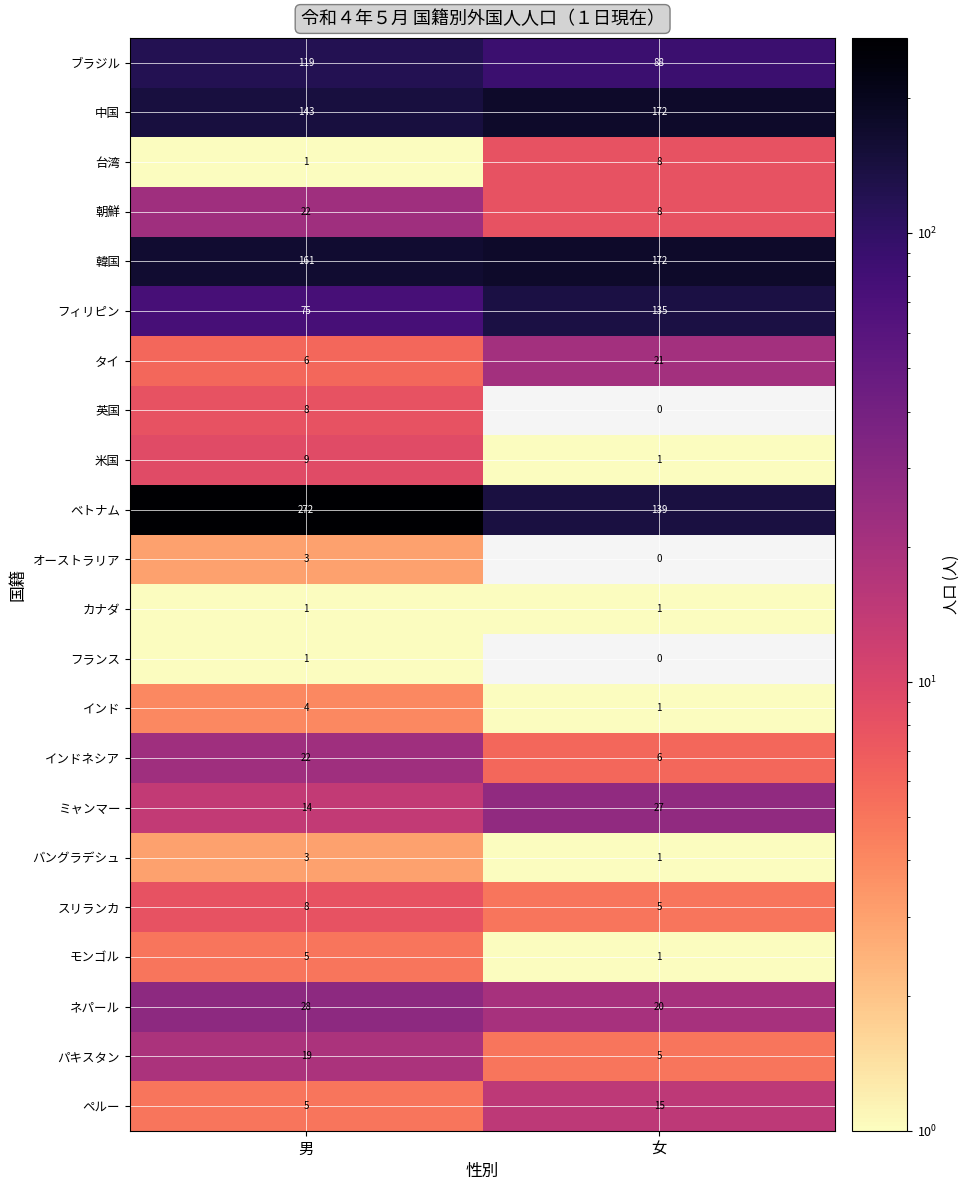

Where is ミャンマー nearest to the value 20?

男